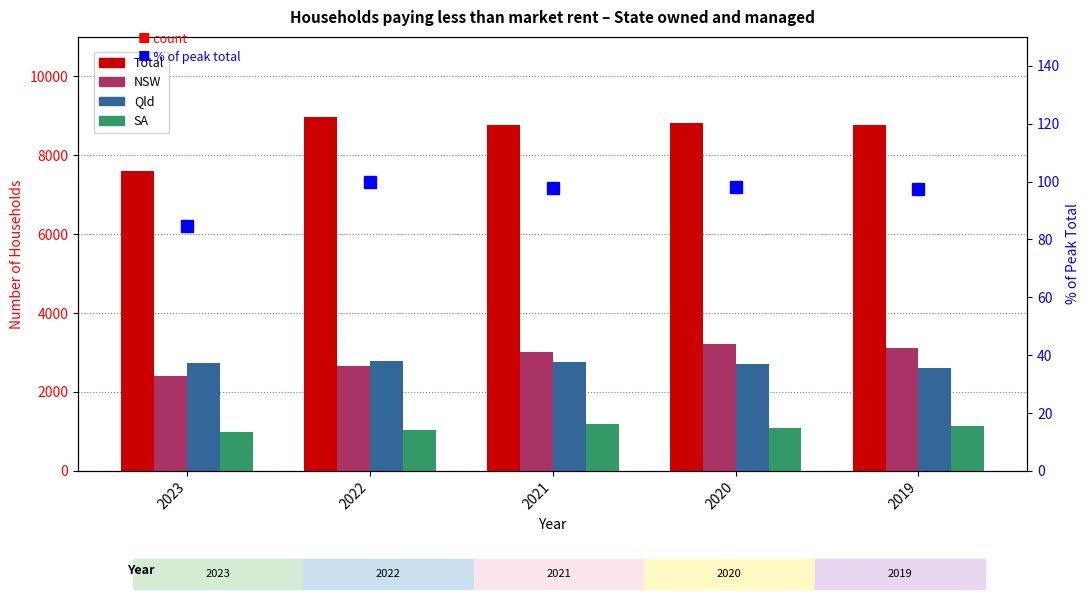

Reading left to right, list all the values displayed in this chart.

Total: 2023=7613.0	2022=8980.0	2021=8771.0	2020=8825.0	2019=8758.0
NSW: 2023=2403.0	2022=2659.0	2021=3010.0	2020=3208.0	2019=3117.0
Qld: 2023=2743.0	2022=2776.0	2021=2764.0	2020=2713.0	2019=2614.0
SA: 2023=978.0	2022=1032.0	2021=1177.0	2020=1094.0	2019=1134.0
Total (% of max): 2023=84.8	2022=100.0	2021=97.7	2020=98.3	2019=97.5